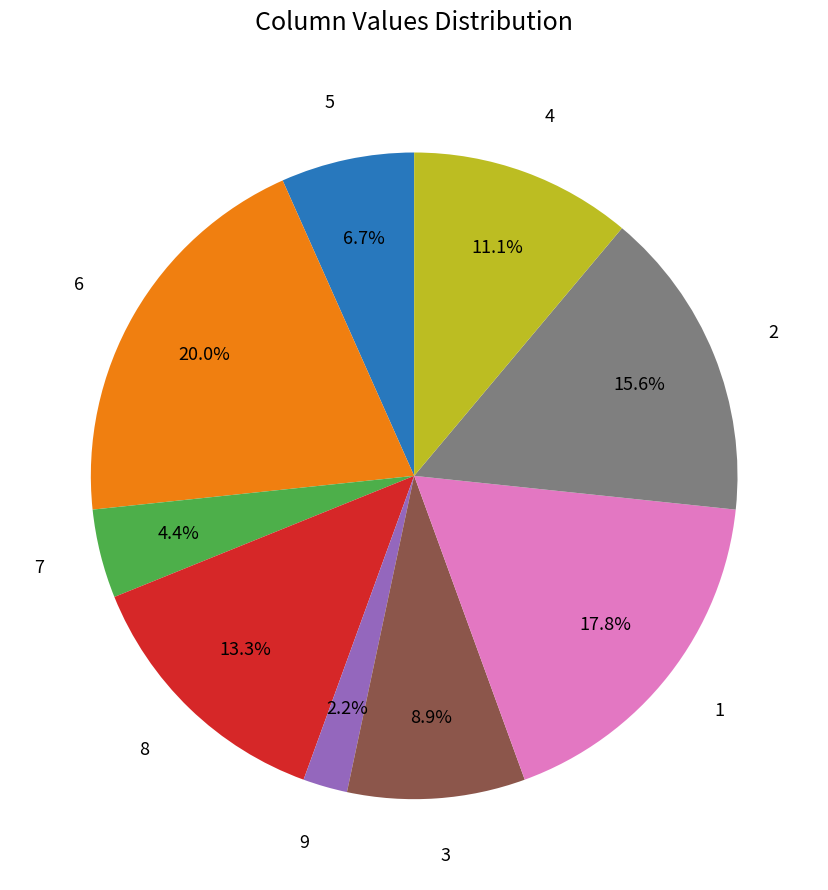

Does any single category account for the majority?

No